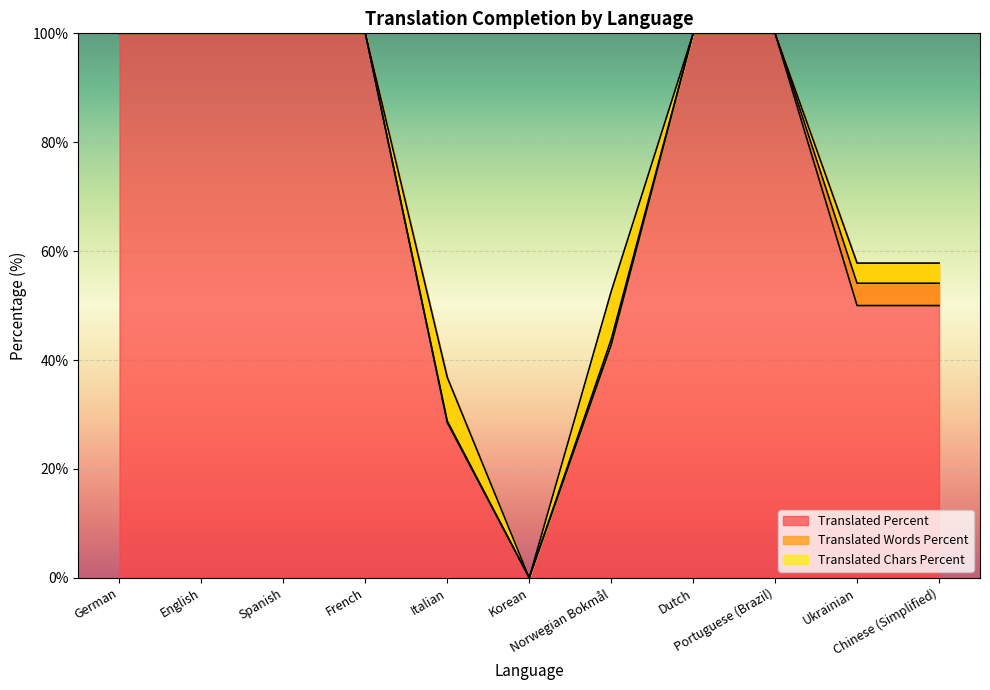

Rank the series at Portuguese (Brazil) from lowest to highest value.

translated_percent, translated_words_percent, translated_chars_percent